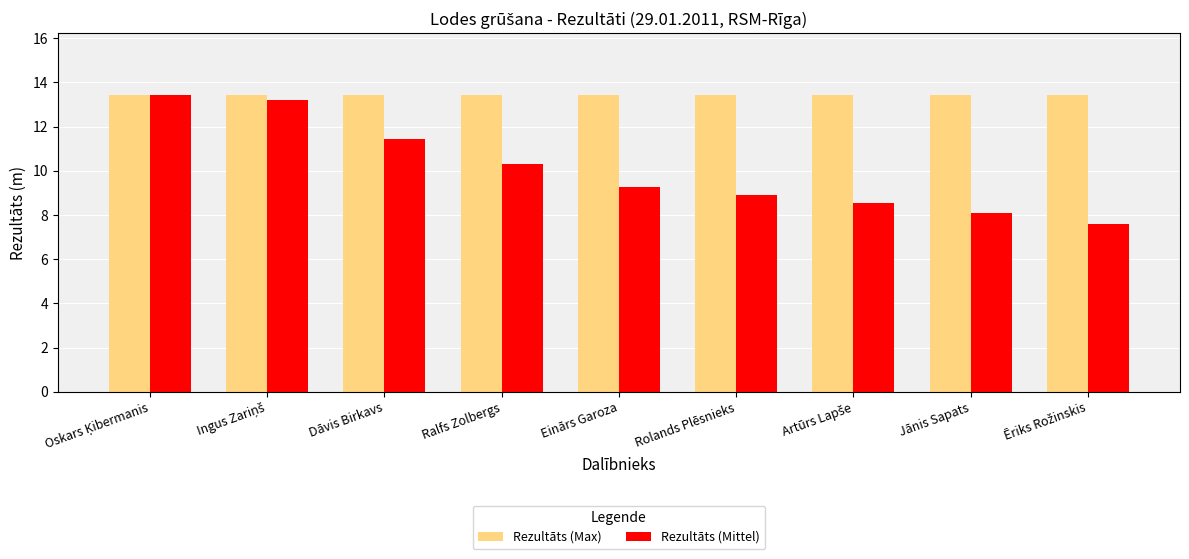

What is the difference between the second highest and second lowest values in the Rezultāts (Mittel) series?

5.1